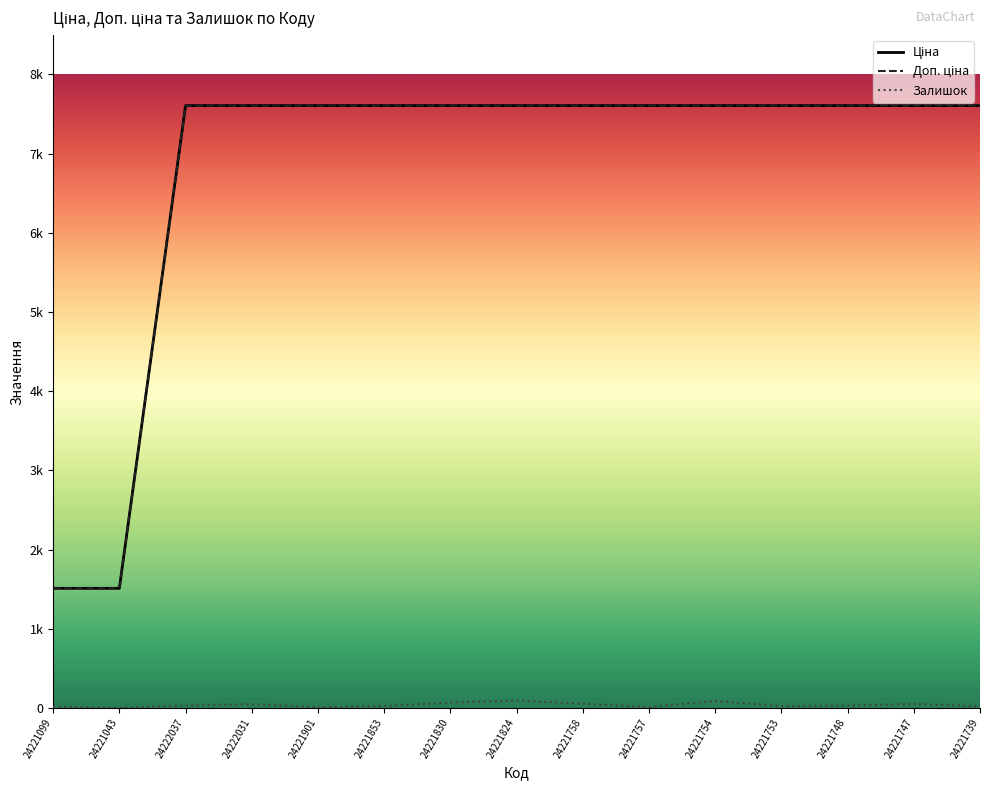

Is this an area chart (filled region under the line)?

No